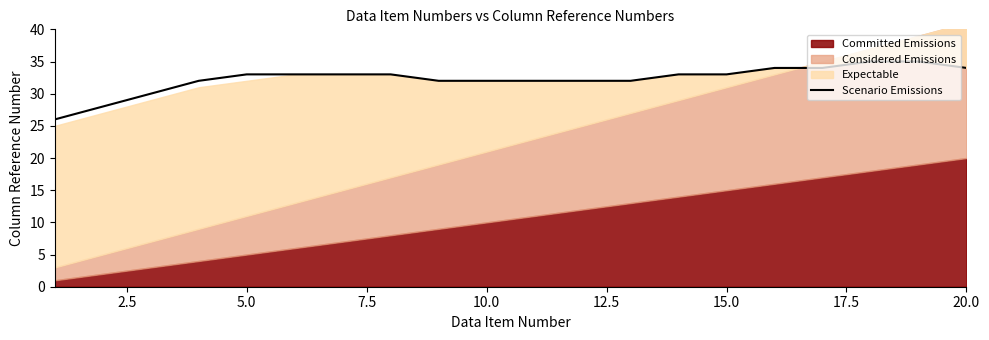

Reading left to right, what are all the values shown in this chart?

26	28	30	32	33	33	33	33	32	32	32	32	32	33	33	34	34	35	35	34